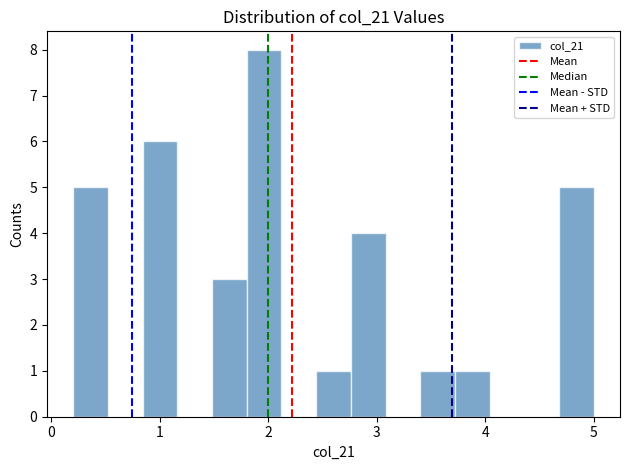

Around what value on the x-axis is the tallest bar? Give the approximate position of its centre, as read against the axis.

2.0